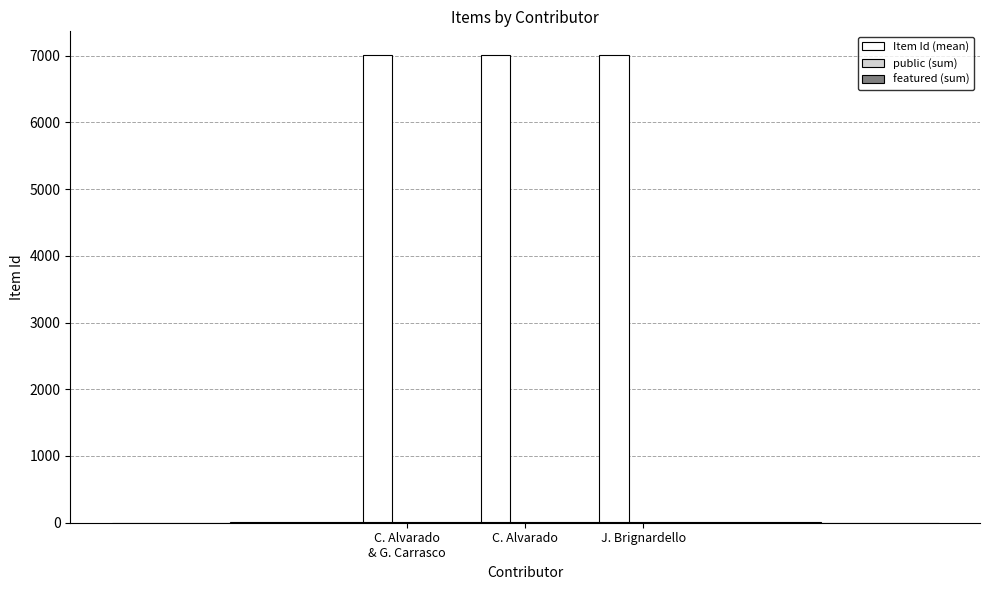

Rank the series at C. Alvarado from lowest to highest value.

featured (sum), public (sum), Item Id (mean)